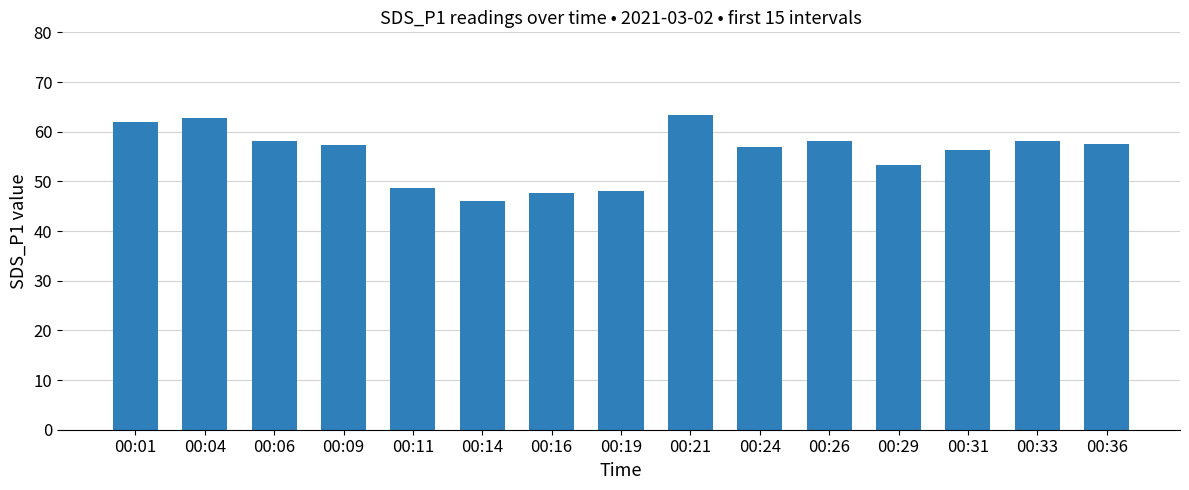

What is the maximum value shown in the chart?

63.3